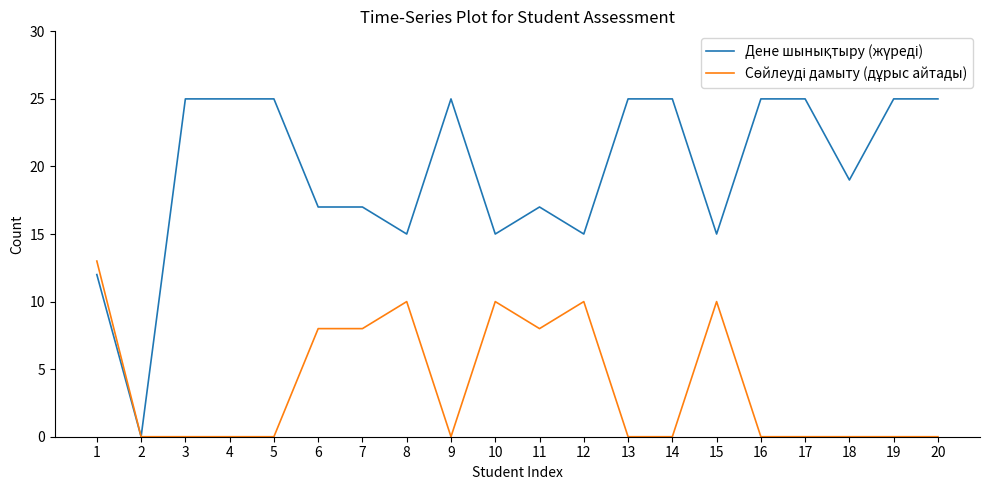

What is the maximum value shown in the chart?

25